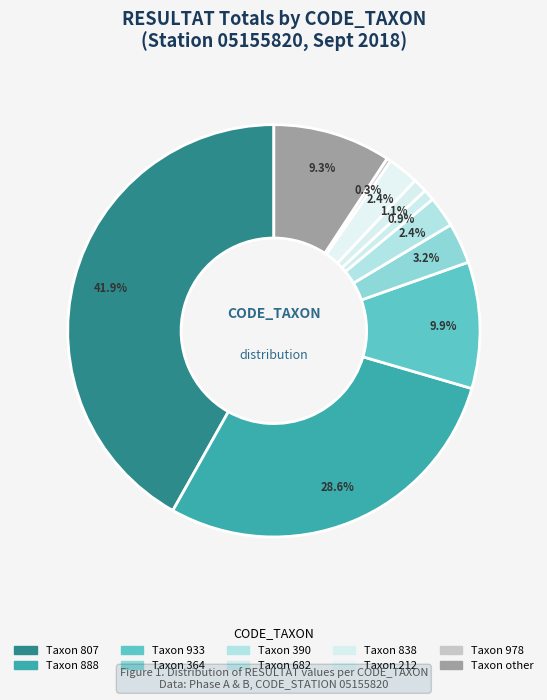

How many segments does this pie chart have?

10